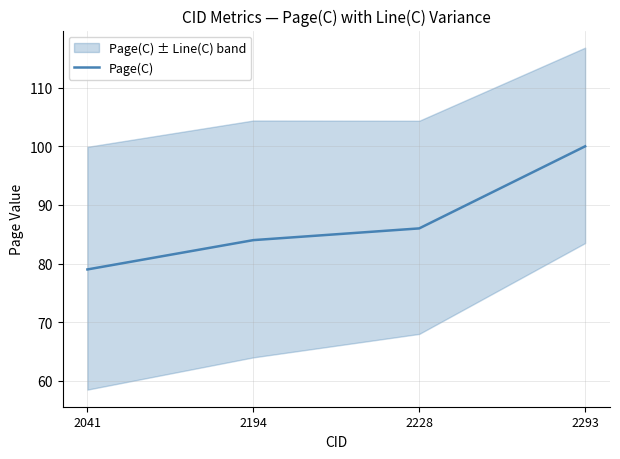

Reading left to right, what are all the values shown in this chart?

79	84	86	100